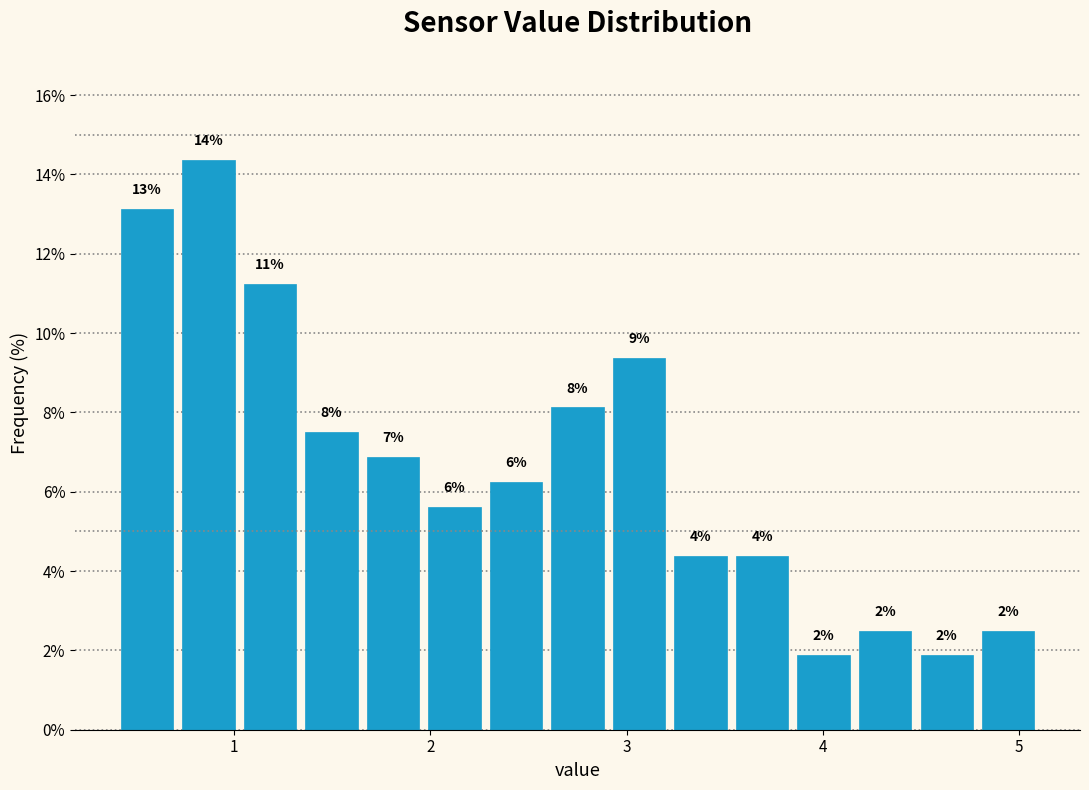

Read against the x-axis, roughly where is the centre of the tallest bar?

0.9